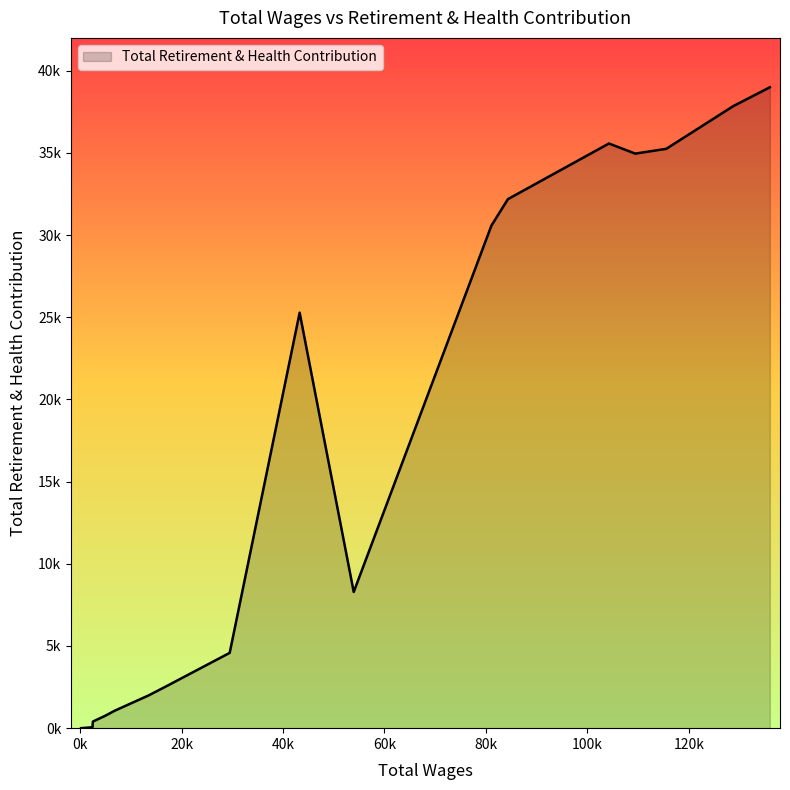

Does the chart display data point markers on the line(s)?

No